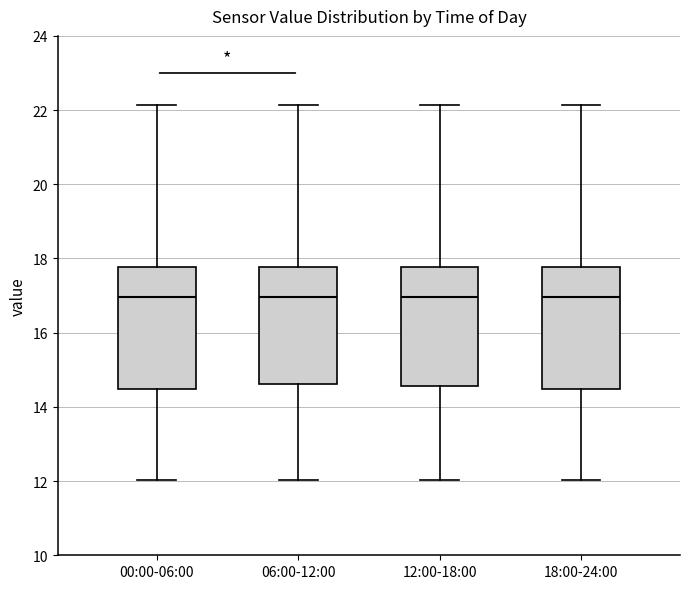

Reading left to right, read every box against the y-axis: the position of its median line, the range the box covers, and the ends of its whiskers. The values are not printed on the chart, so give them approximately, as read against the axis.

00:00-06:00: median 17.0, box 14.4 to 17.8, whiskers 12.0 to 22.2
06:00-12:00: median 17.0, box 14.6 to 17.8, whiskers 12.0 to 22.2
12:00-18:00: median 17.0, box 14.6 to 17.8, whiskers 12.0 to 22.2
18:00-24:00: median 17.0, box 14.4 to 17.8, whiskers 12.0 to 22.2